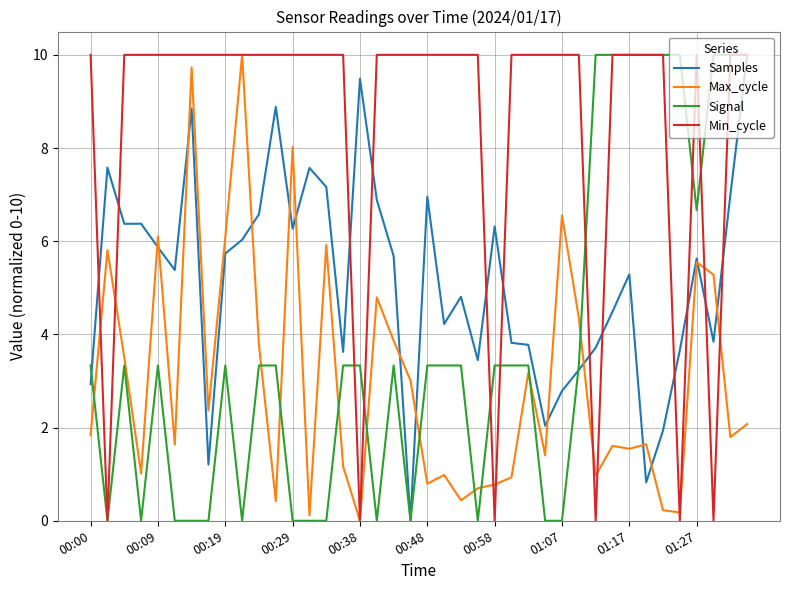

Which series has the largest total across all categories?

Min_cycle